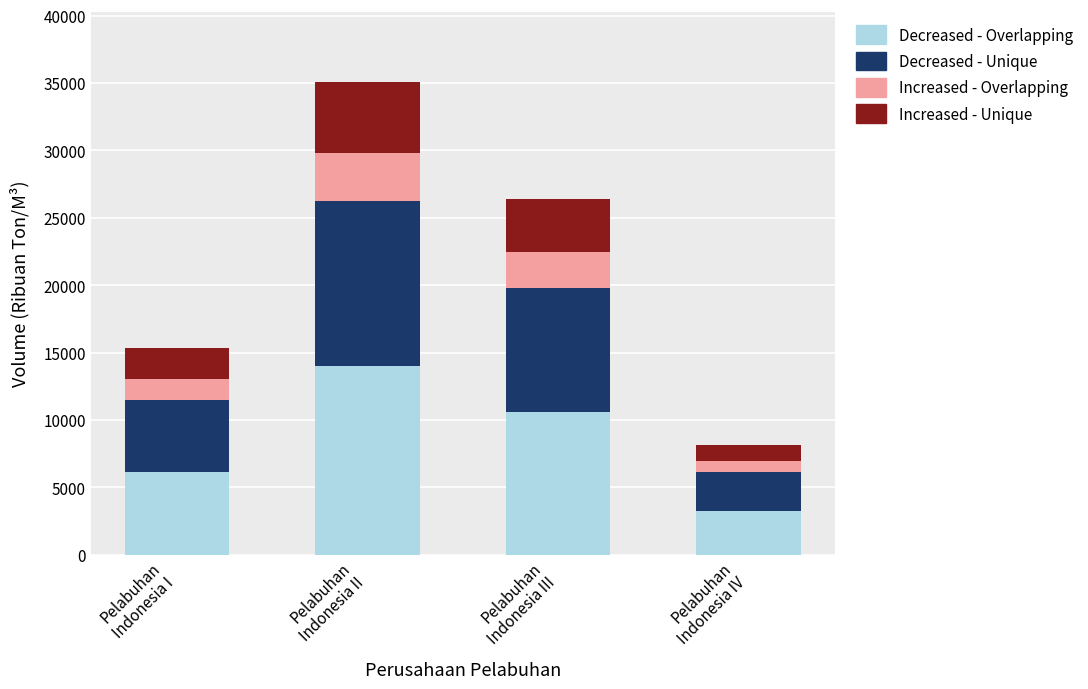

What is the average value of the Decreased - Overlapping series?

8493.4